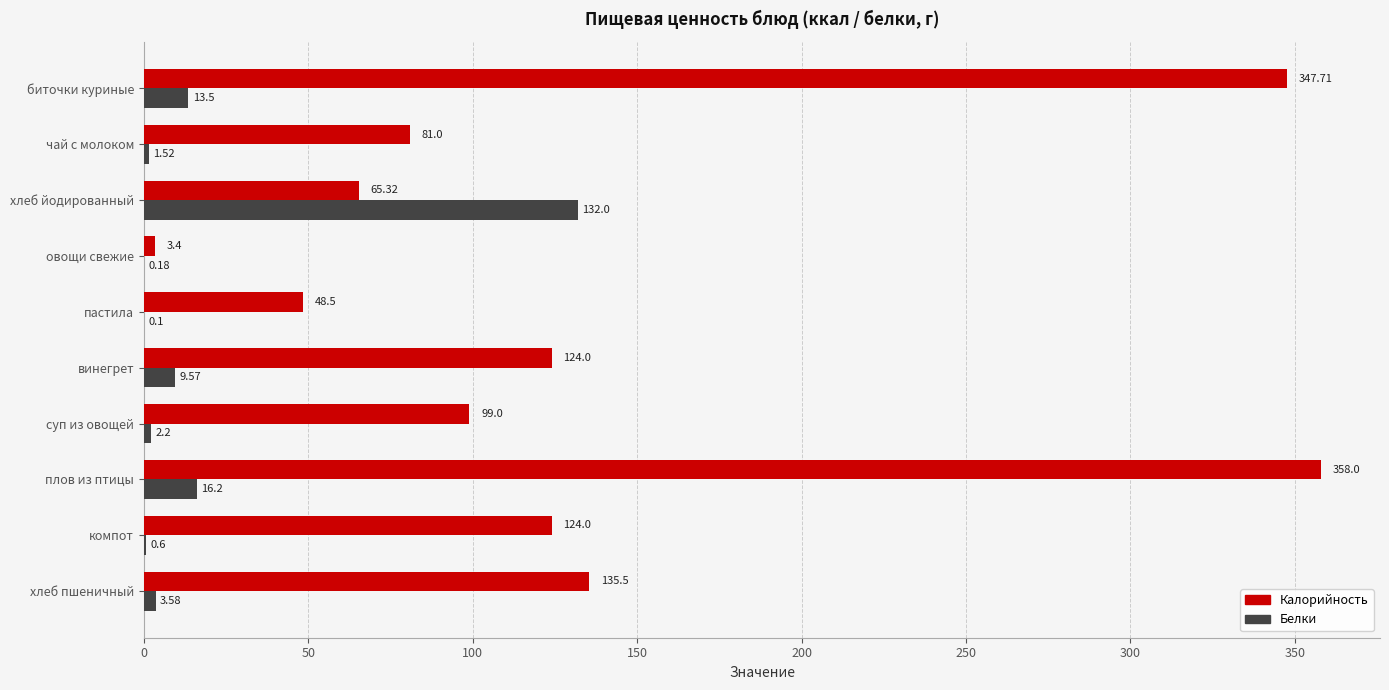

Which category has the highest value across all series?

плов из птицы